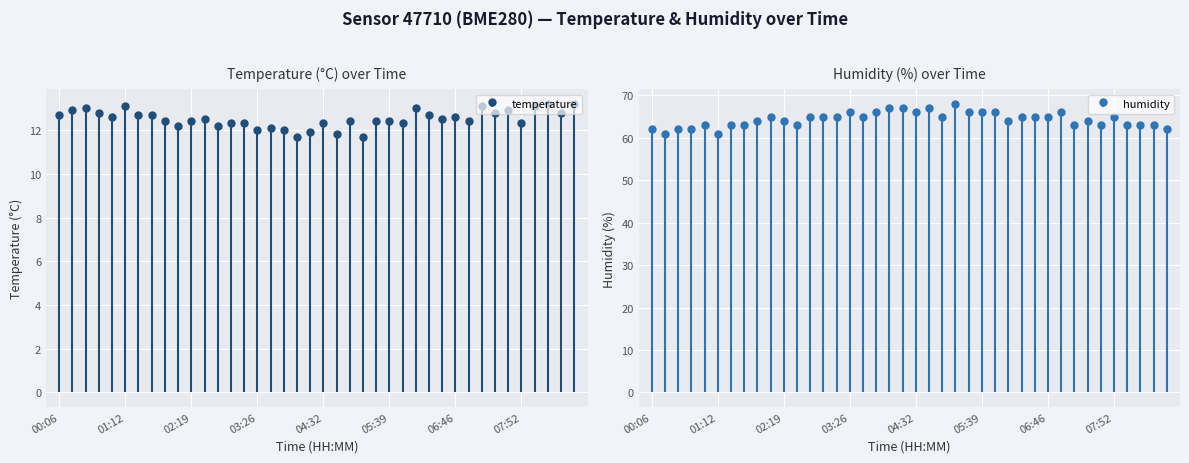

What is the label of the 38th point from the left?

08:19